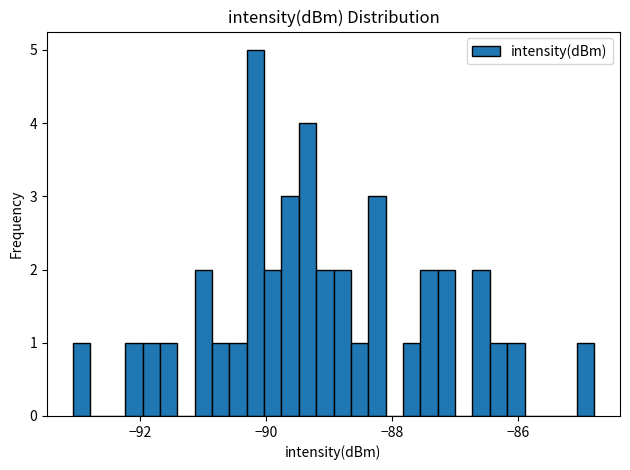

Around what value on the x-axis is the tallest bar? Give the approximate position of its centre, as read against the axis.

-90.2